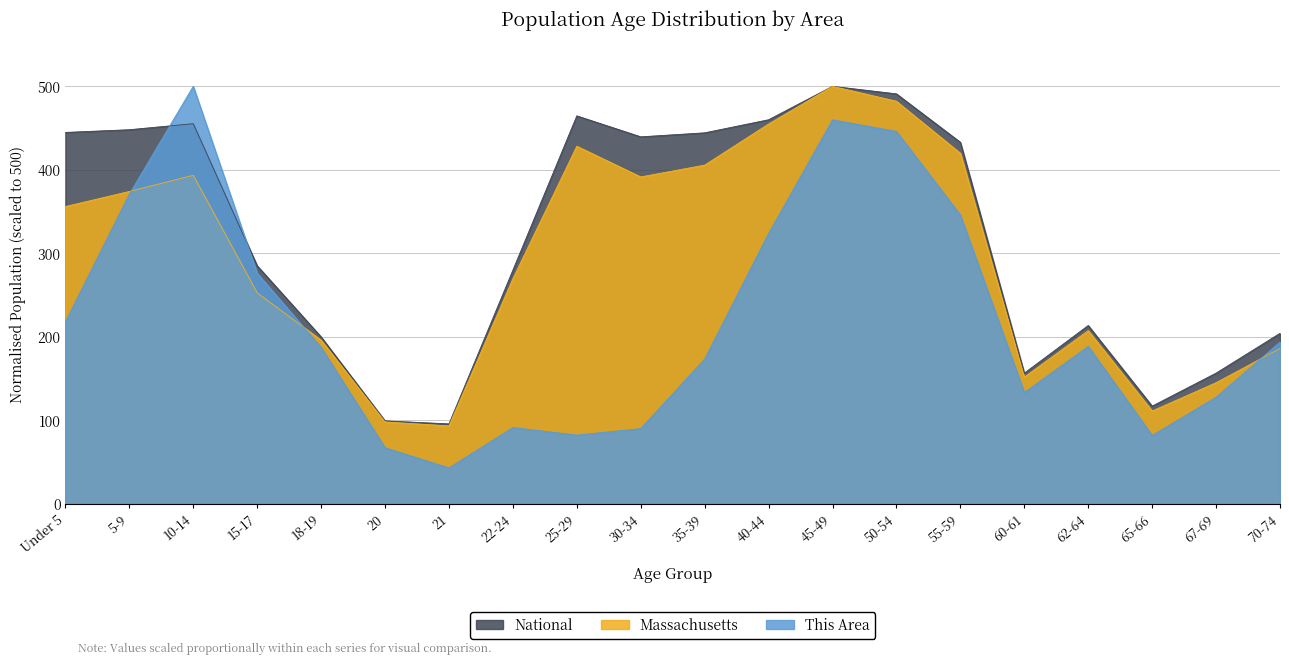

Which series has the largest range (max minus min)?

This Area